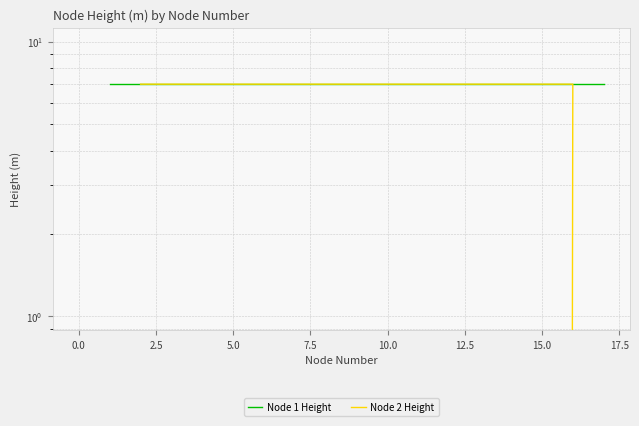

Reading left to right, list all the values displayed in this chart.

Node 1 Height: 7	7	7	7	7	7	7	7	7
Node 2 Height: 7	7	7	7	7	7	7	7	0